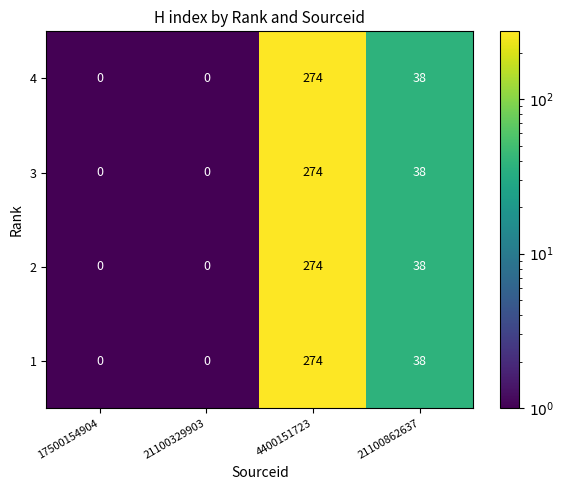

What is the average value of the 4 series?

78